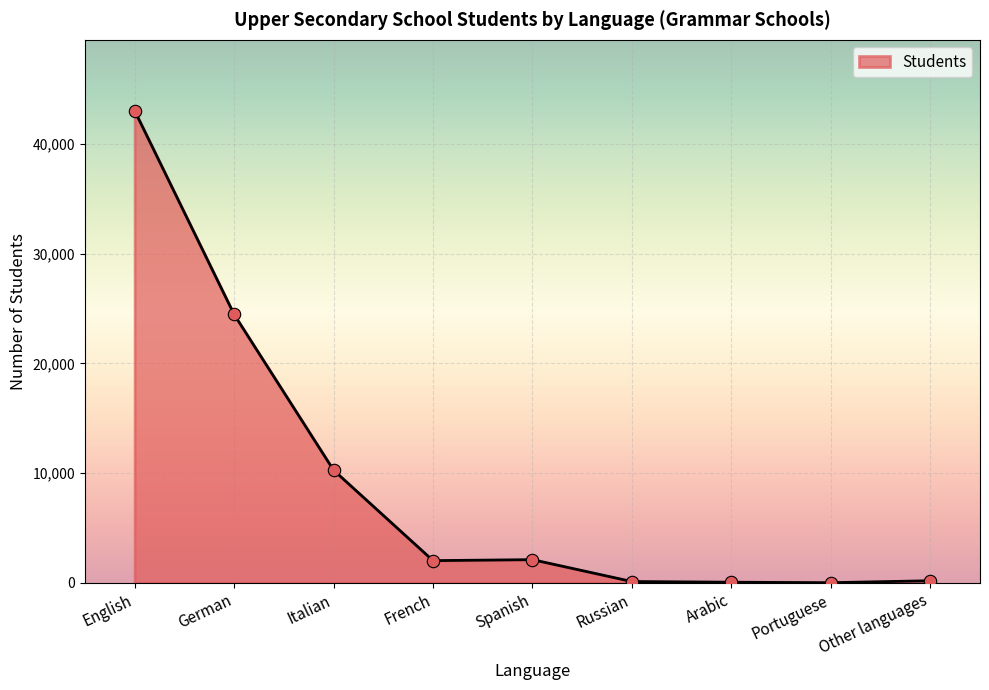

What is the change in value from Russian to Other languages?

+72